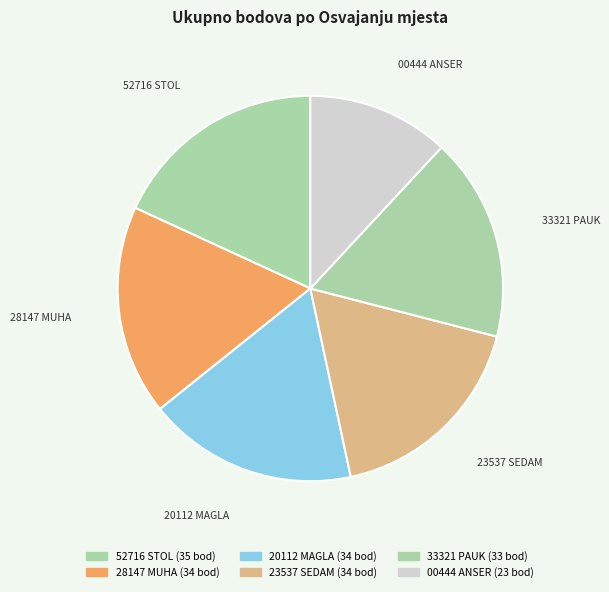

How many segments does this pie chart have?

6